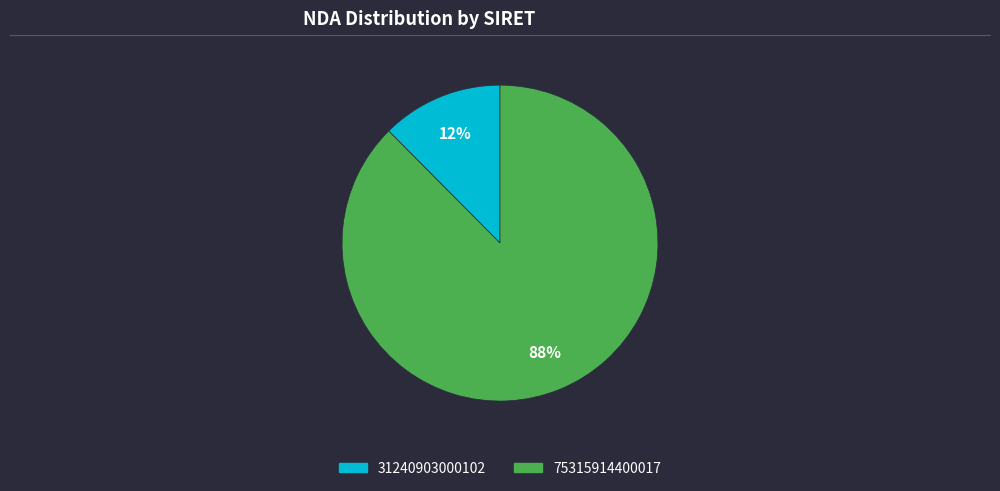

To the nearest percent, what percentage of the pie is 31240903000102?

12%